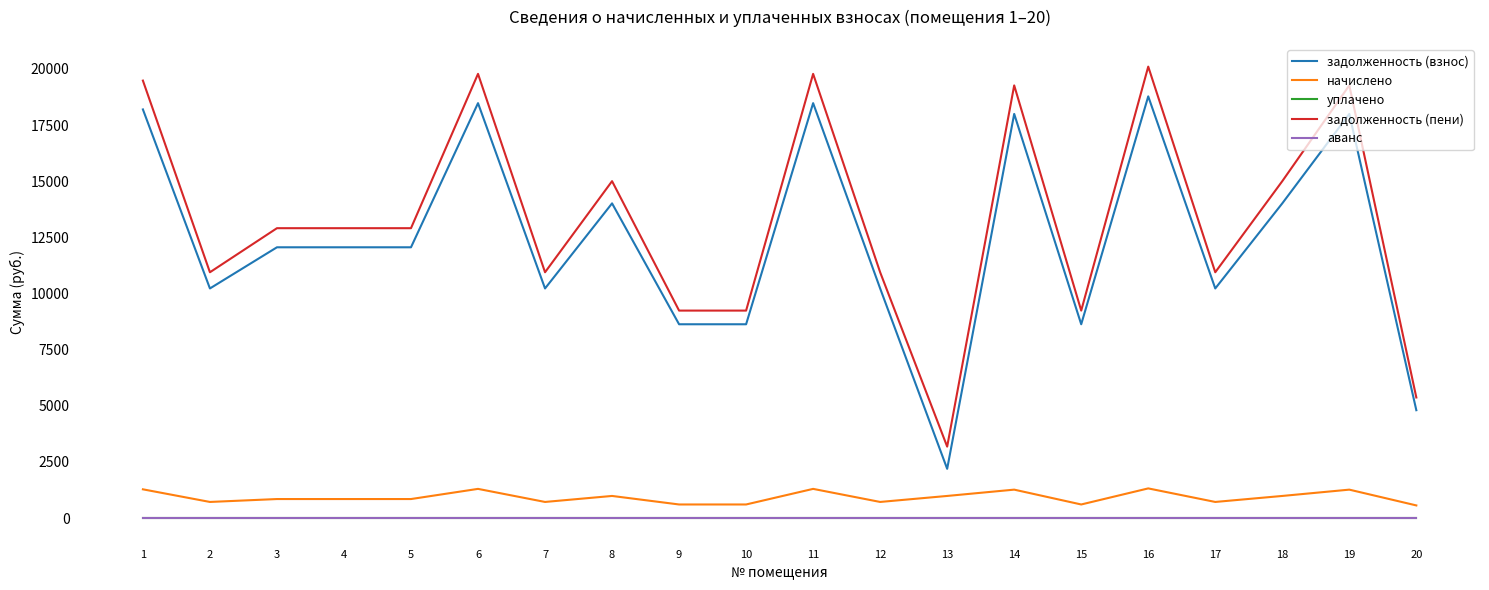

At which label does задолженность (пени) reach its peak?

16